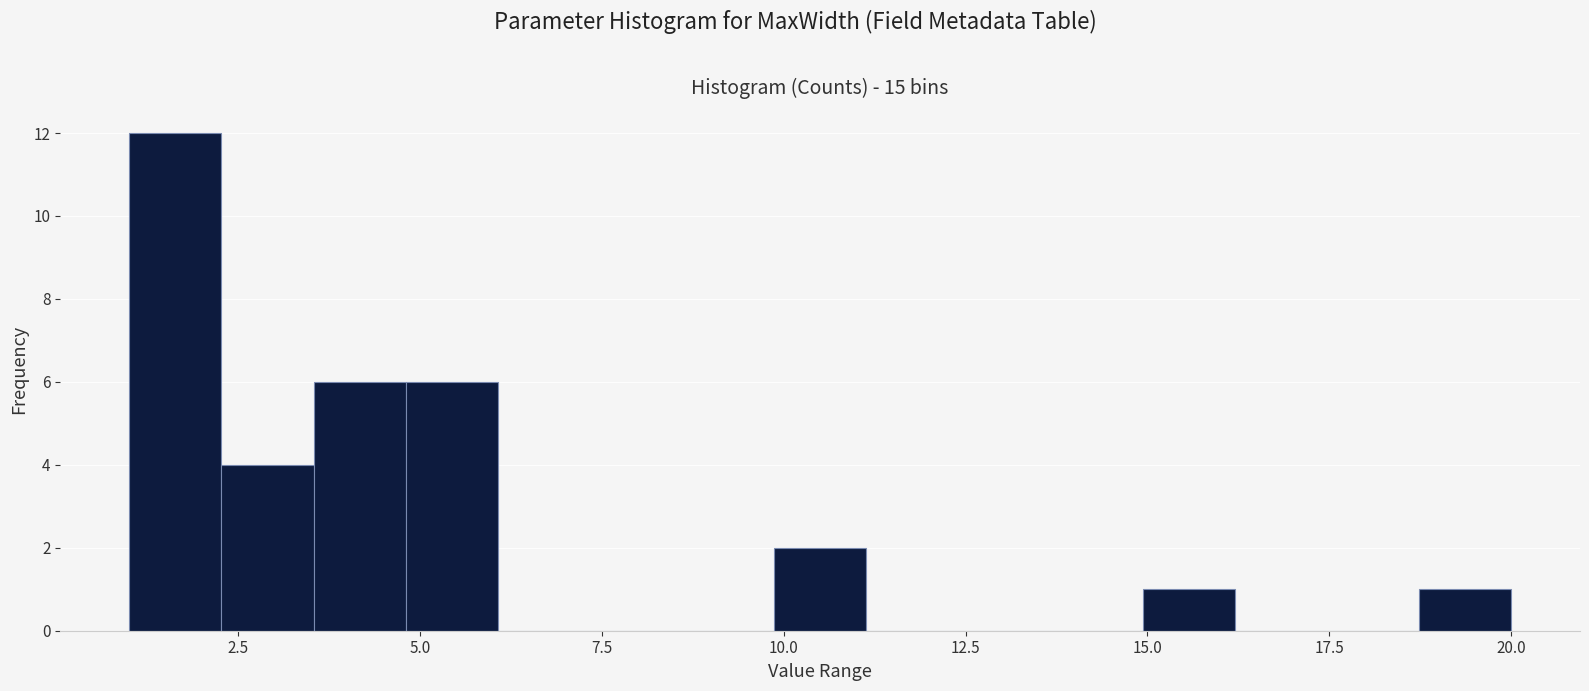

Around what value on the x-axis is the tallest bar? Give the approximate position of its centre, as read against the axis.

1.5